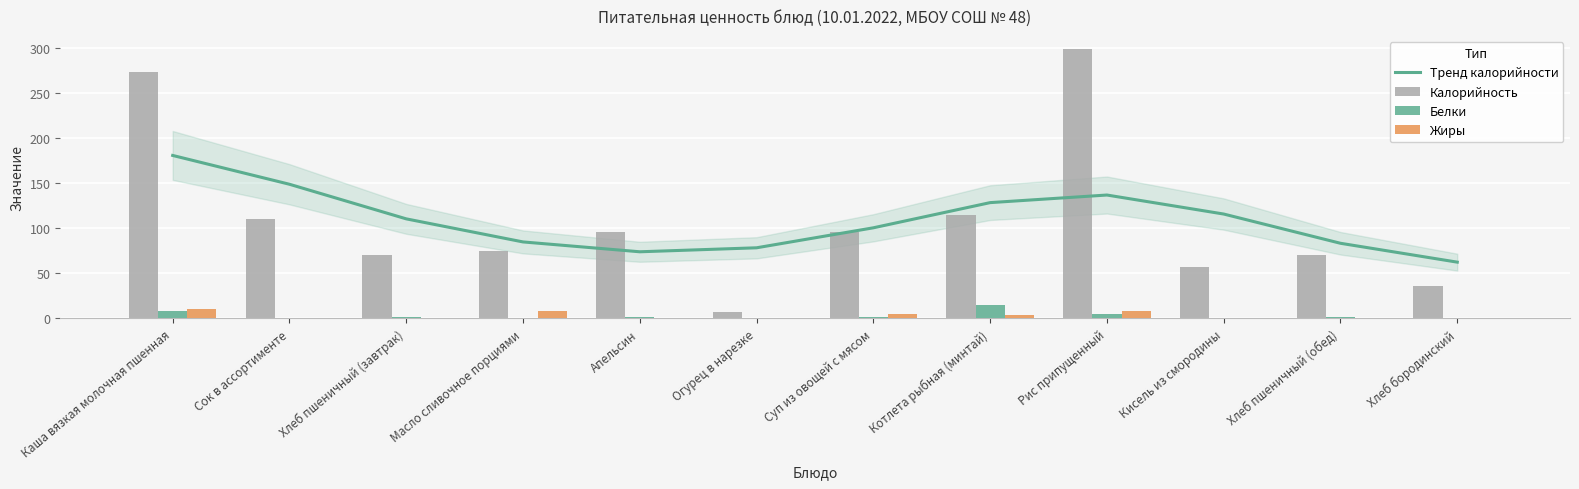

The value of Калорийность at Апельсин is 42.7. True or false?

False